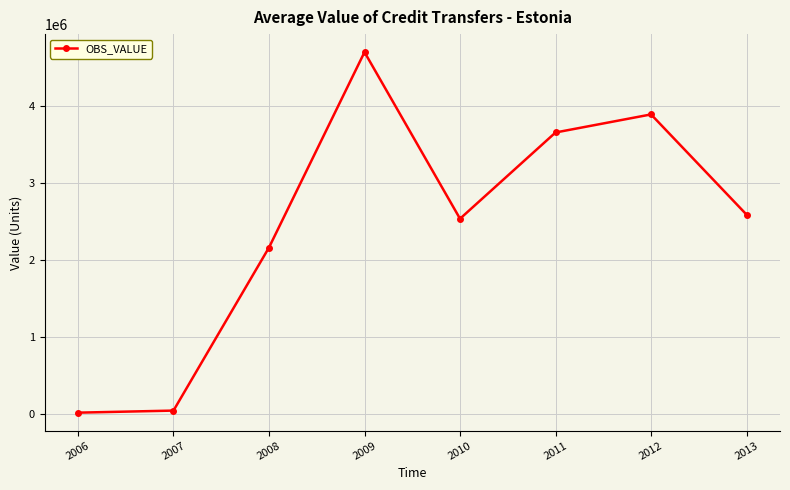

At which category does the data reach its first local peak?

2009